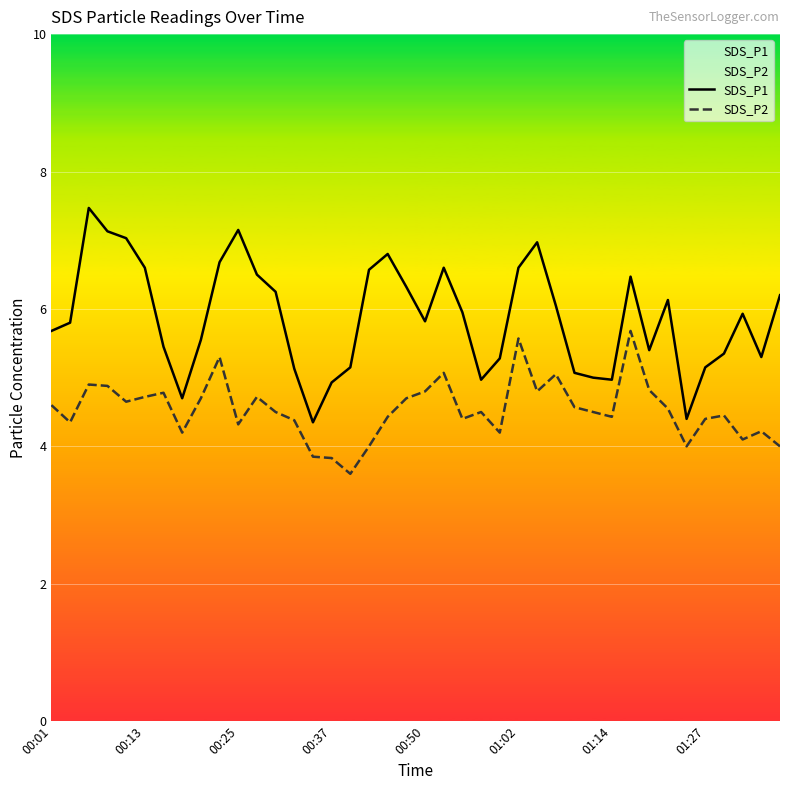

What are all the series names shown in the legend?

SDS_P1, SDS_P2